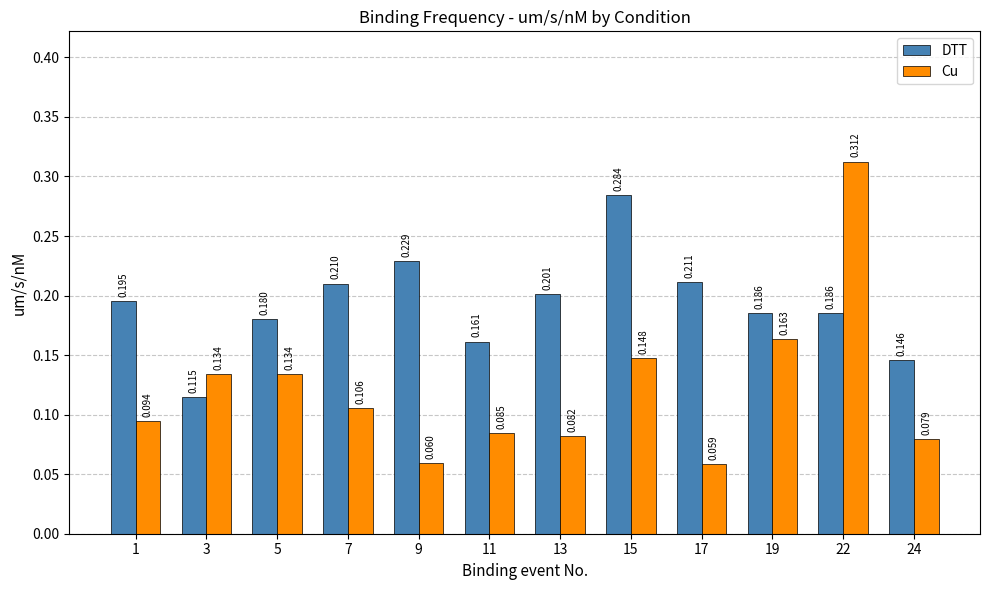

Rank the series by their average value, from lowest to highest.

Cu, DTT